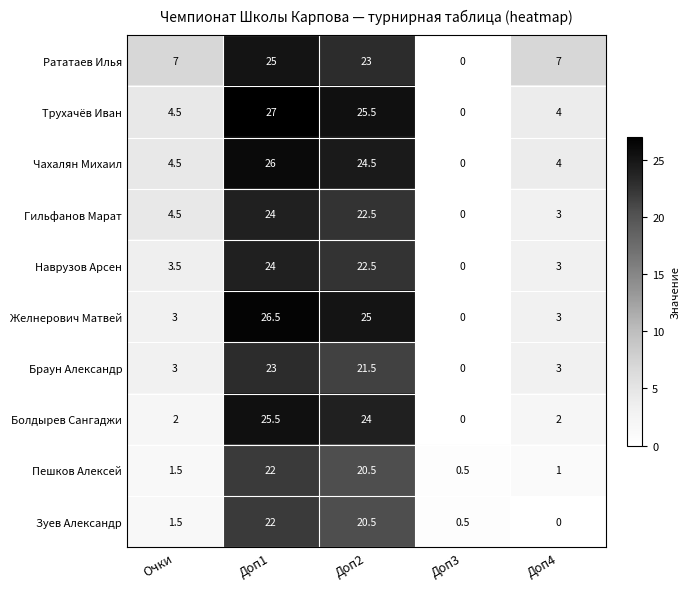

At which category does the chart reach its peak across all series?

Доп1